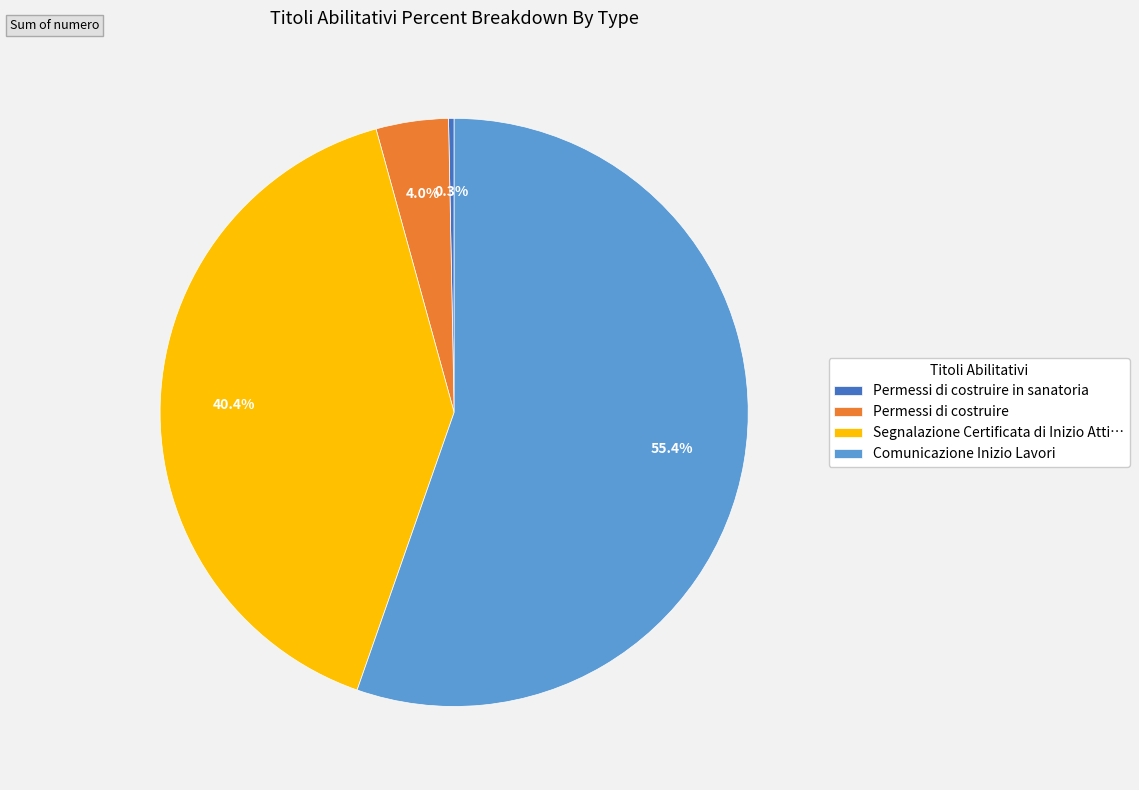

To the nearest percent, what is the average slice percentage?

25%